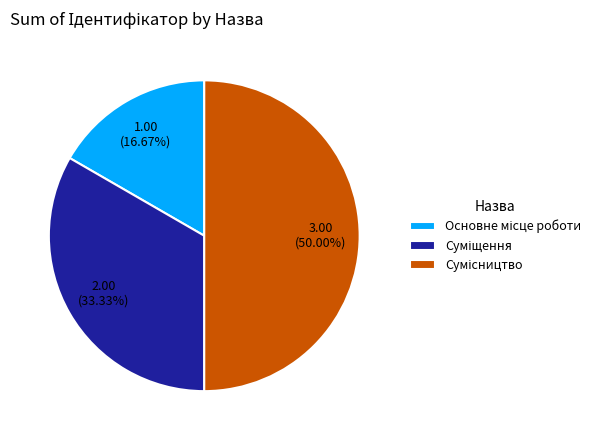

How many segments does this pie chart have?

3